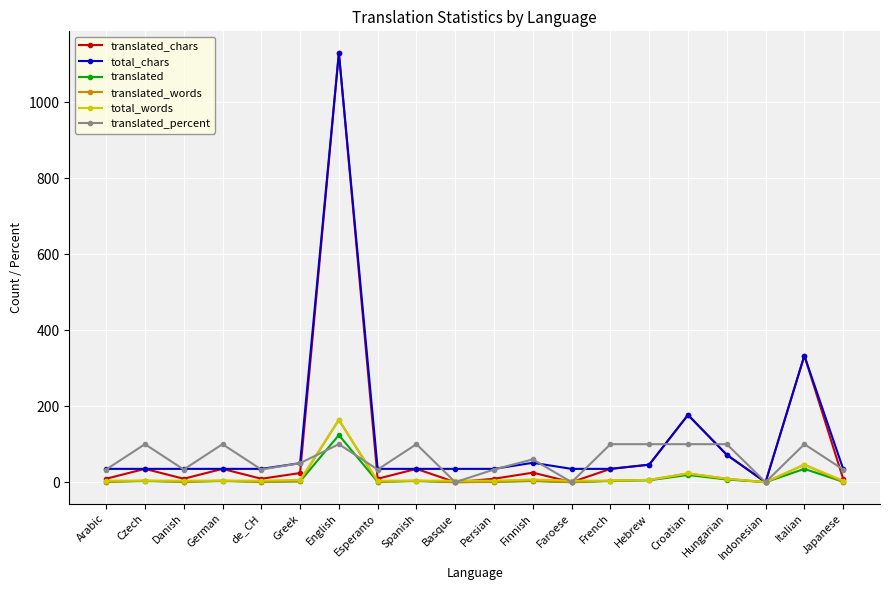

Which series changed the most between Spanish and Basque?

translated_percent